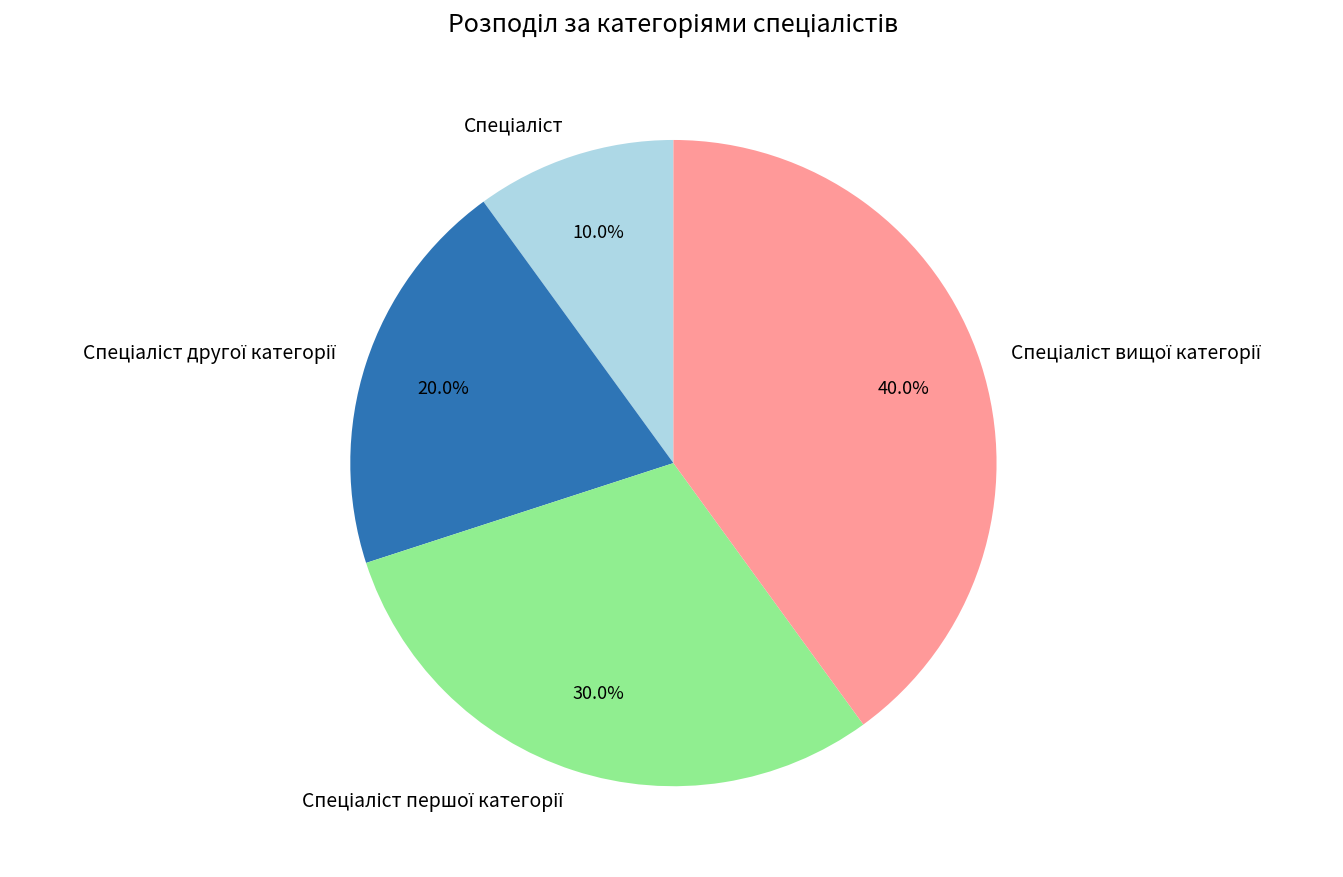

Is there a majority slice in this chart?

No